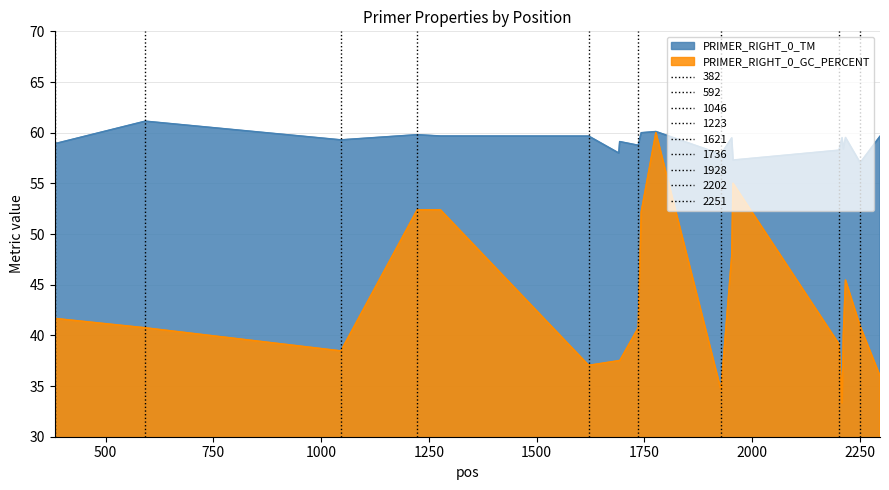

What is the difference between the PRIMER_RIGHT_0_TM values at 1928 and 2212?

0.5